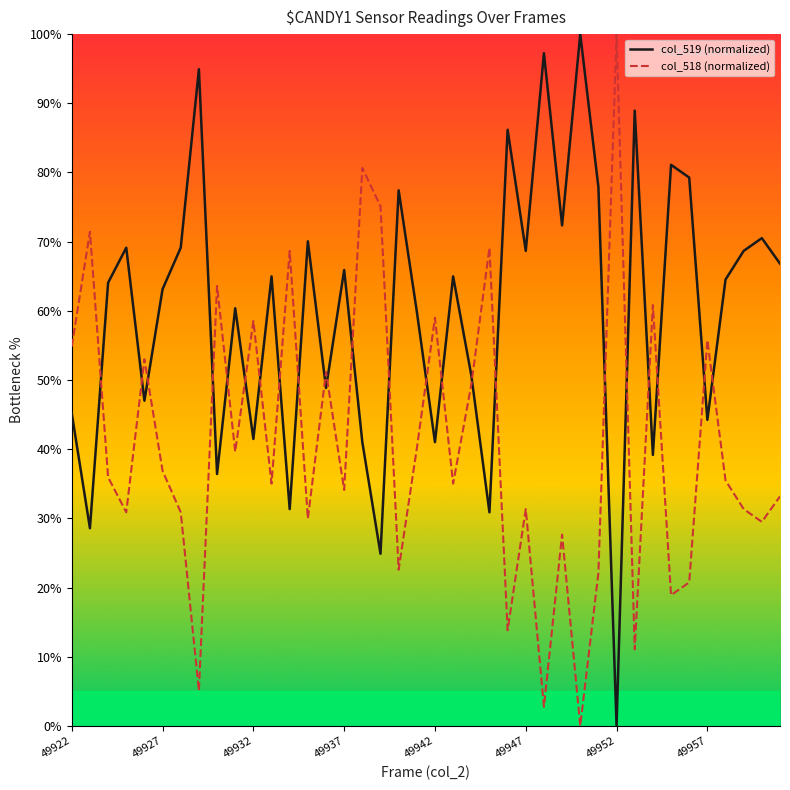

What is the difference between the maximum and minimum values in the col_519 (normalized) series?

100.0